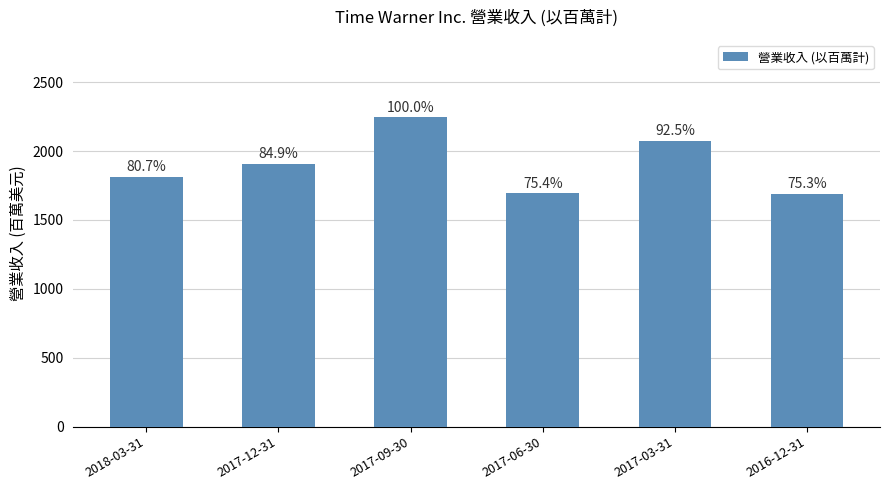

True or false: the data shows 1026 at 2016-12-31.

False